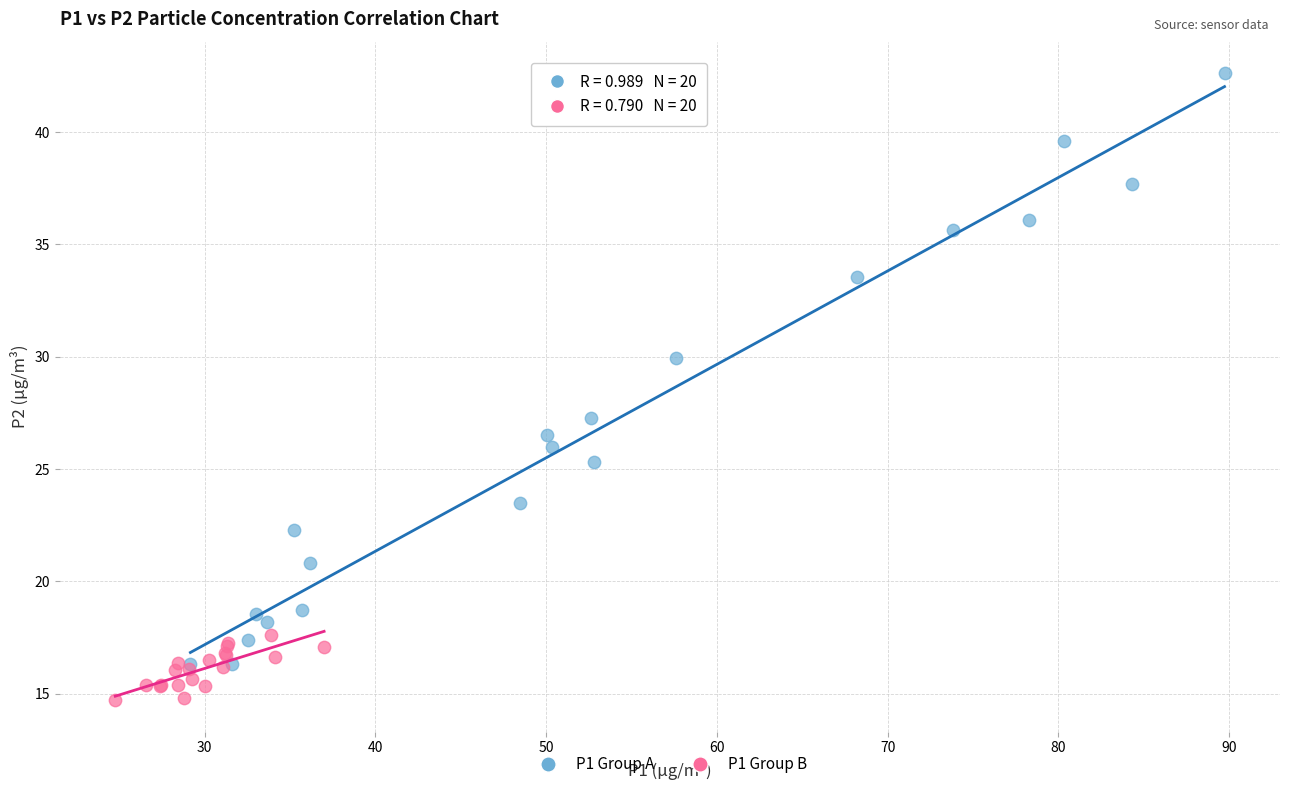

What are all the series names shown in the legend?

P1 Group A, P1 Group B